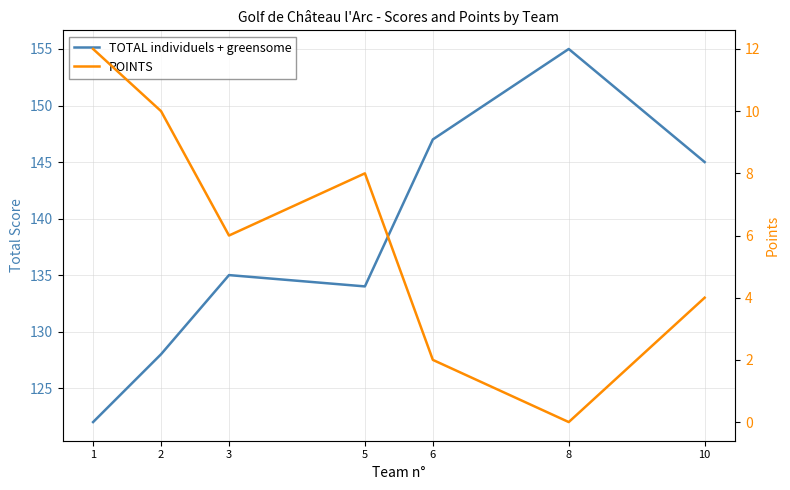

Which label corresponds to the largest value in the chart?

8